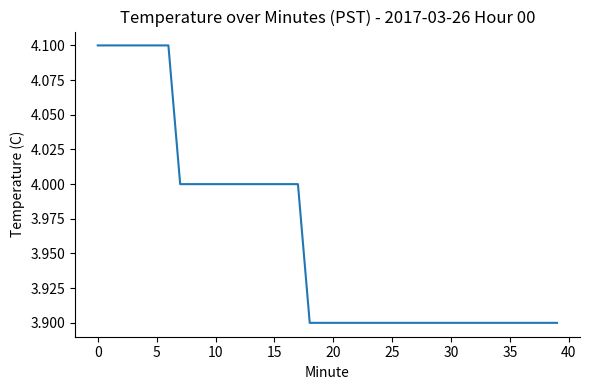

What is the minimum value shown in the chart?

3.9